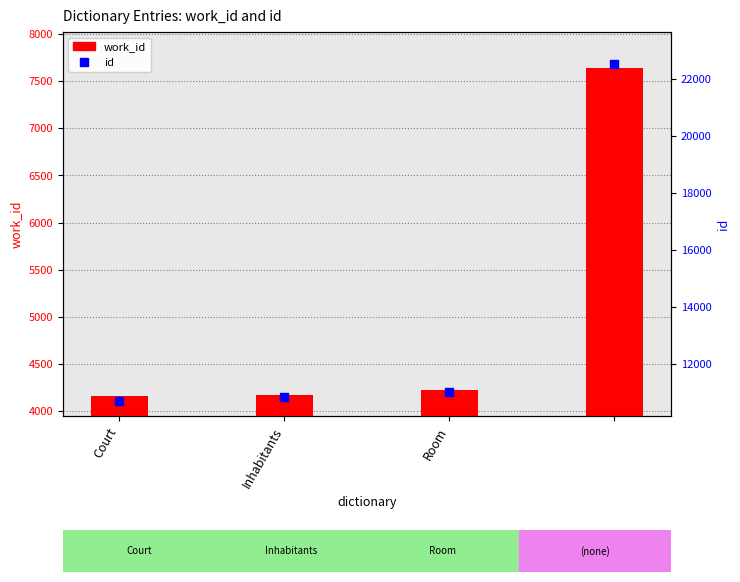

Which series has the largest Y range (max minus min)?

id